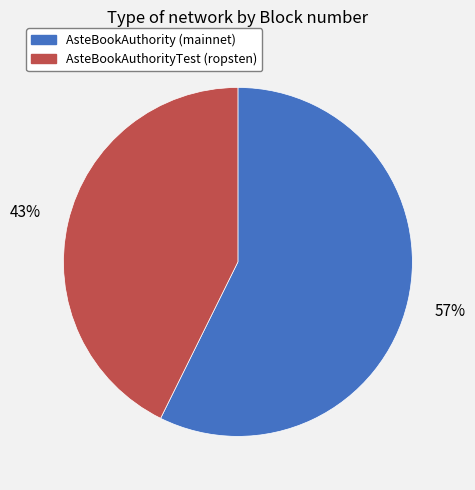

How many slices are in this pie chart?

2